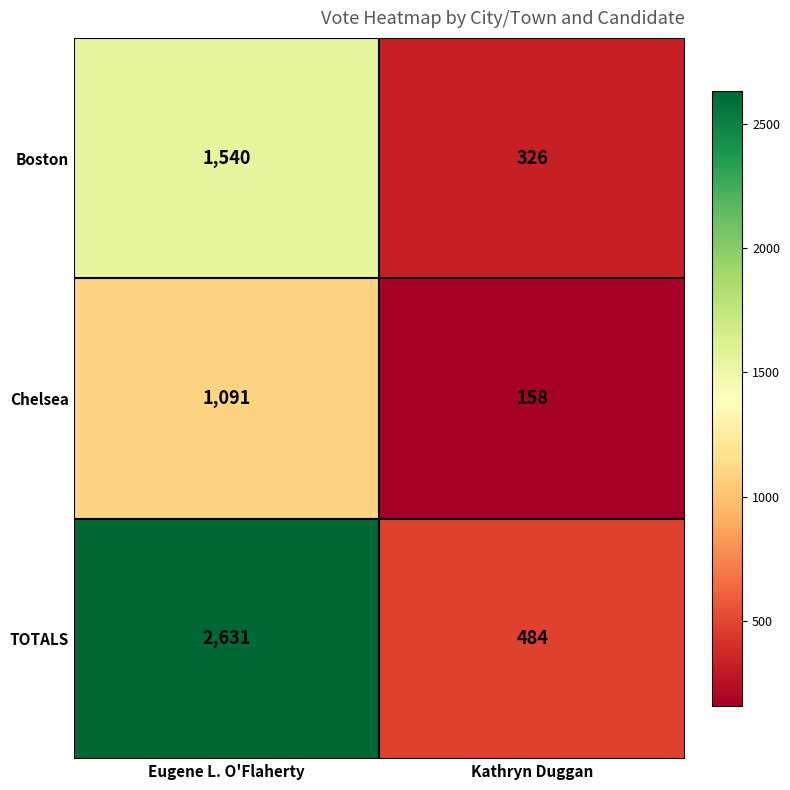

At which category is the sum across all series the highest?

Eugene L. O'Flaherty